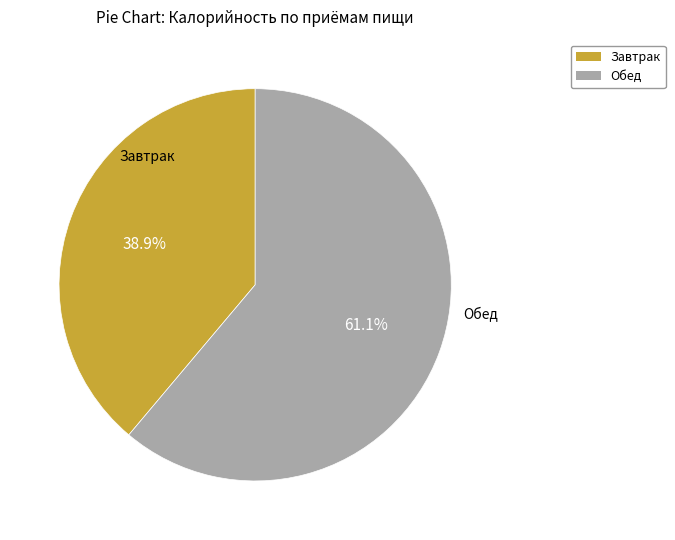

Is it true that Обед is 61% of the pie?

True